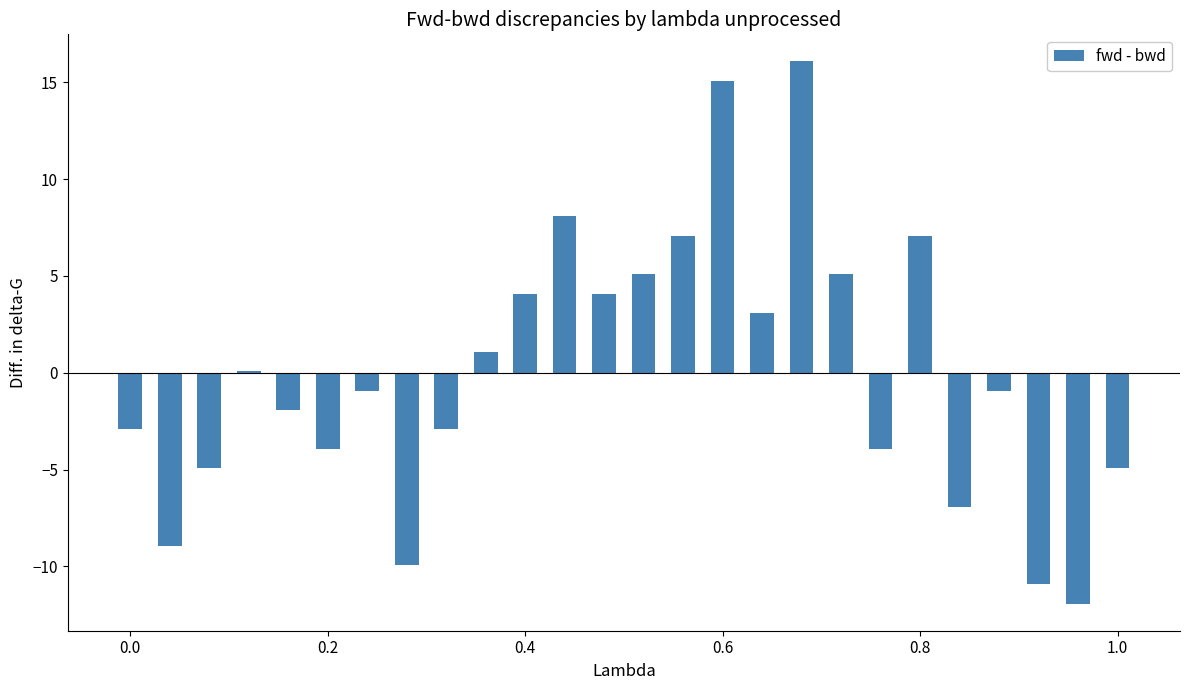

Count the number of data series in this chart.

1